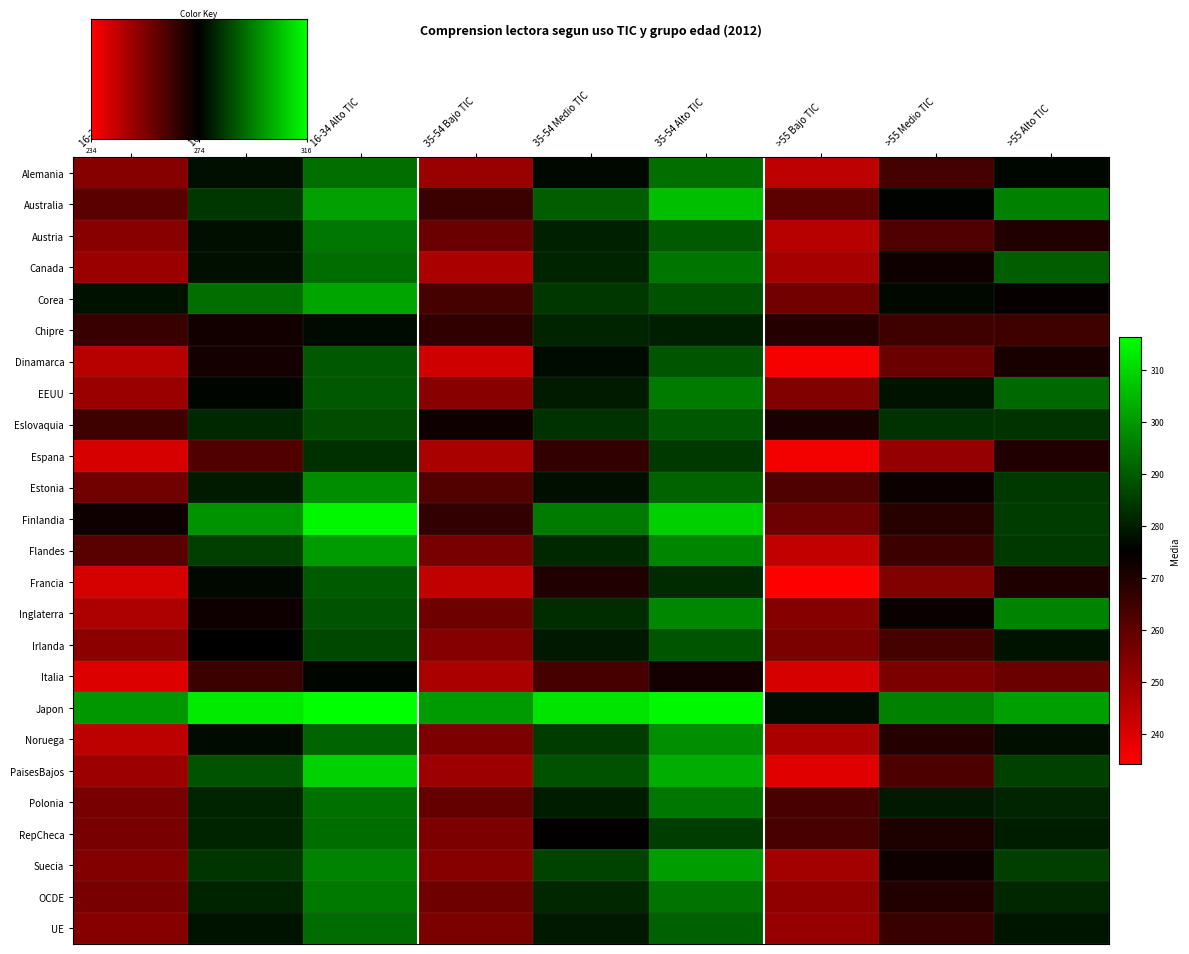

Reading right to left, extract all data points from this chart.

Alemania: >55 Alto TIC=276.3	>55 Medio TIC=264.2	>55 Bajo TIC=245.0	35-54 Alto TIC=292.9	35-54 Medio TIC=276.8	35-54 Bajo TIC=250.6	16-34 Alto TIC=293.1	16-34 Medio TIC=277.5	16-34 Bajo TIC=253.5
Australia: >55 Alto TIC=295.9	>55 Medio TIC=275.6	>55 Bajo TIC=260.3	35-54 Alto TIC=305.9	35-54 Medio TIC=290.3	35-54 Bajo TIC=265.9	16-34 Alto TIC=301.2	16-34 Medio TIC=284.0	16-34 Bajo TIC=260.5
Austria: >55 Alto TIC=270.0	>55 Medio TIC=262.2	>55 Bajo TIC=245.9	35-54 Alto TIC=289.7	35-54 Medio TIC=280.6	35-54 Bajo TIC=258.1	16-34 Alto TIC=294.3	16-34 Medio TIC=277.6	16-34 Bajo TIC=253.3
Canada: >55 Alto TIC=290.2	>55 Medio TIC=272.7	>55 Bajo TIC=248.5	35-54 Alto TIC=294.0	35-54 Medio TIC=280.8	35-54 Bajo TIC=247.8	16-34 Alto TIC=292.8	16-34 Medio TIC=277.8	16-34 Bajo TIC=250.4
Corea: >55 Alto TIC=274.2	>55 Medio TIC=276.6	>55 Bajo TIC=256.9	35-54 Alto TIC=288.1	35-54 Medio TIC=284.2	35-54 Bajo TIC=264.1	16-34 Alto TIC=301.8	16-34 Medio TIC=292.9	16-34 Bajo TIC=278.1
Chipre: >55 Alto TIC=265.0	>55 Medio TIC=265.0	>55 Bajo TIC=269.4	35-54 Alto TIC=280.1	35-54 Medio TIC=280.9	35-54 Bajo TIC=267.3	16-34 Alto TIC=276.9	16-34 Medio TIC=272.3	16-34 Bajo TIC=266.0
Dinamarca: >55 Alto TIC=271.1	>55 Medio TIC=258.2	>55 Bajo TIC=235.7	35-54 Alto TIC=289.0	35-54 Medio TIC=276.9	35-54 Bajo TIC=241.9	16-34 Alto TIC=289.4	16-34 Medio TIC=272.0	16-34 Bajo TIC=245.9
EEUU: >55 Alto TIC=292.2	>55 Medio TIC=278.3	>55 Bajo TIC=254.6	35-54 Alto TIC=295.1	35-54 Medio TIC=279.7	35-54 Bajo TIC=253.2	16-34 Alto TIC=289.4	16-34 Medio TIC=275.9	16-34 Bajo TIC=250.4
Eslovaquia: >55 Alto TIC=283.5	>55 Medio TIC=283.2	>55 Bajo TIC=270.8	35-54 Alto TIC=289.6	35-54 Medio TIC=283.1	35-54 Bajo TIC=272.8	16-34 Alto TIC=287.7	16-34 Medio TIC=281.9	16-34 Bajo TIC=265.3
Espana: >55 Alto TIC=270.0	>55 Medio TIC=251.2	>55 Bajo TIC=236.4	35-54 Alto TIC=284.4	35-54 Medio TIC=267.1	35-54 Bajo TIC=248.1	16-34 Alto TIC=282.9	16-34 Medio TIC=262.3	16-34 Bajo TIC=240.7
Estonia: >55 Alto TIC=284.3	>55 Medio TIC=273.3	>55 Bajo TIC=262.6	35-54 Alto TIC=291.0	35-54 Medio TIC=277.7	35-54 Bajo TIC=262.1	16-34 Alto TIC=297.8	16-34 Medio TIC=279.5	16-34 Bajo TIC=257.0
Finlandia: >55 Alto TIC=284.8	>55 Medio TIC=269.0	>55 Bajo TIC=257.9	35-54 Alto TIC=308.5	35-54 Medio TIC=294.9	35-54 Bajo TIC=267.1	16-34 Alto TIC=314.8	16-34 Medio TIC=298.8	16-34 Bajo TIC=272.8
Flandes: >55 Alto TIC=284.3	>55 Medio TIC=265.4	>55 Bajo TIC=243.9	35-54 Alto TIC=296.5	35-54 Medio TIC=281.8	35-54 Bajo TIC=255.9	16-34 Alto TIC=300.0	16-34 Medio TIC=285.2	16-34 Bajo TIC=261.0
Francia: >55 Alto TIC=270.2	>55 Medio TIC=254.7	>55 Bajo TIC=234.2	35-54 Alto TIC=282.1	35-54 Medio TIC=269.9	35-54 Bajo TIC=244.4	16-34 Alto TIC=289.9	16-34 Medio TIC=276.7	16-34 Bajo TIC=241.1
Inglaterra: >55 Alto TIC=296.3	>55 Medio TIC=273.6	>55 Bajo TIC=253.7	35-54 Alto TIC=297.0	35-54 Medio TIC=282.5	35-54 Bajo TIC=257.6	16-34 Alto TIC=288.6	16-34 Medio TIC=273.0	16-34 Bajo TIC=247.6
Irlanda: >55 Alto TIC=278.4	>55 Medio TIC=264.3	>55 Bajo TIC=255.4	35-54 Alto TIC=289.0	35-54 Medio TIC=279.3	35-54 Bajo TIC=254.0	16-34 Alto TIC=286.8	16-34 Medio TIC=275.0	16-34 Bajo TIC=252.7
Italia: >55 Alto TIC=258.0	>55 Medio TIC=255.3	>55 Bajo TIC=240.9	35-54 Alto TIC=271.8	35-54 Medio TIC=263.9	35-54 Bajo TIC=247.9	16-34 Alto TIC=275.9	16-34 Medio TIC=265.7	16-34 Bajo TIC=239.7
Japon: >55 Alto TIC=300.9	>55 Medio TIC=295.9	>55 Bajo TIC=277.3	35-54 Alto TIC=315.1	35-54 Medio TIC=312.1	35-54 Bajo TIC=300.2	16-34 Alto TIC=316.3	16-34 Medio TIC=312.9	16-34 Bajo TIC=299.5
Noruega: >55 Alto TIC=277.5	>55 Medio TIC=269.4	>55 Bajo TIC=247.8	35-54 Alto TIC=298.1	35-54 Medio TIC=284.6	35-54 Bajo TIC=255.3	16-34 Alto TIC=291.4	16-34 Medio TIC=276.9	16-34 Bajo TIC=245.1
PaisesBajos: >55 Alto TIC=285.7	>55 Medio TIC=262.9	>55 Bajo TIC=239.3	35-54 Alto TIC=303.1	35-54 Medio TIC=288.1	35-54 Bajo TIC=250.1	16-34 Alto TIC=308.7	16-34 Medio TIC=288.7	16-34 Bajo TIC=250.0
Polonia: >55 Alto TIC=281.2	>55 Medio TIC=279.1	>55 Bajo TIC=263.6	35-54 Alto TIC=294.4	35-54 Medio TIC=279.8	35-54 Bajo TIC=259.2	16-34 Alto TIC=293.5	16-34 Medio TIC=280.8	16-34 Bajo TIC=255.8
RepCheca: >55 Alto TIC=280.0	>55 Medio TIC=270.6	>55 Bajo TIC=263.4	35-54 Alto TIC=285.1	35-54 Medio TIC=274.7	35-54 Bajo TIC=255.1	16-34 Alto TIC=292.8	16-34 Medio TIC=281.0	16-34 Bajo TIC=255.7
Suecia: >55 Alto TIC=285.2	>55 Medio TIC=272.7	>55 Bajo TIC=249.2	35-54 Alto TIC=300.5	35-54 Medio TIC=286.1	35-54 Bajo TIC=253.6	16-34 Alto TIC=296.4	16-34 Medio TIC=283.7	16-34 Bajo TIC=254.1
OCDE: >55 Alto TIC=281.4	>55 Medio TIC=269.5	>55 Bajo TIC=252.0	35-54 Alto TIC=293.7	35-54 Medio TIC=281.6	35-54 Bajo TIC=257.5	16-34 Alto TIC=294.8	16-34 Medio TIC=280.9	16-34 Bajo TIC=255.9
UE: >55 Alto TIC=278.7	>55 Medio TIC=266.2	>55 Bajo TIC=251.0	35-54 Alto TIC=290.9	35-54 Medio TIC=279.1	35-54 Bajo TIC=255.6	16-34 Alto TIC=292.3	16-34 Medio TIC=278.3	16-34 Bajo TIC=253.7